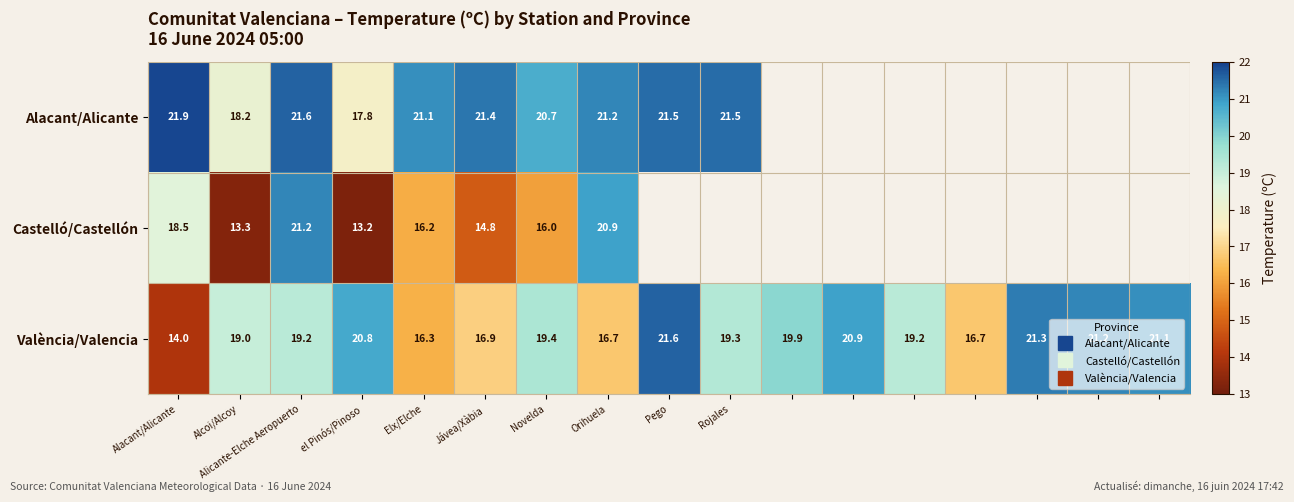

Read the València/Valencia value at Pego.

21.6